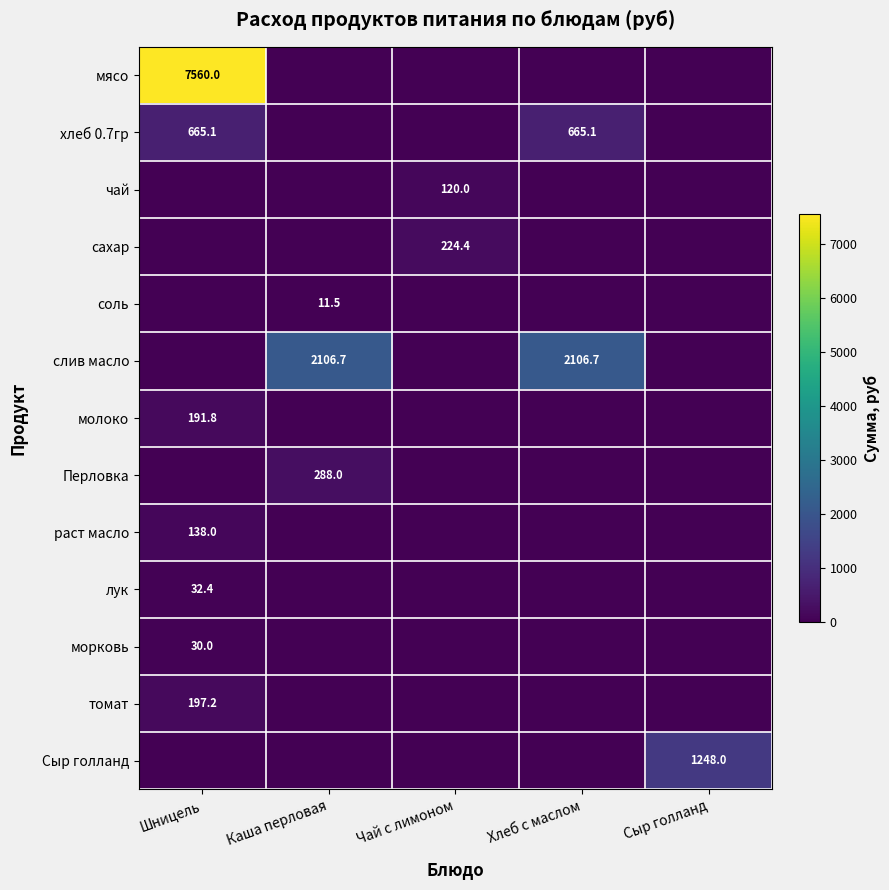

Is it true that хлеб 0.7гр equals 665.1 at Хлеб с маслом?

True